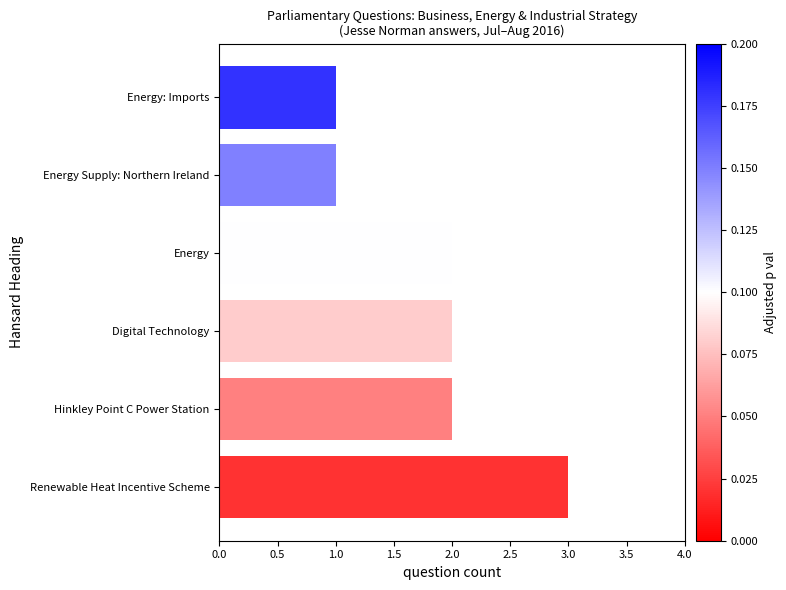

How many values are below 2?

2